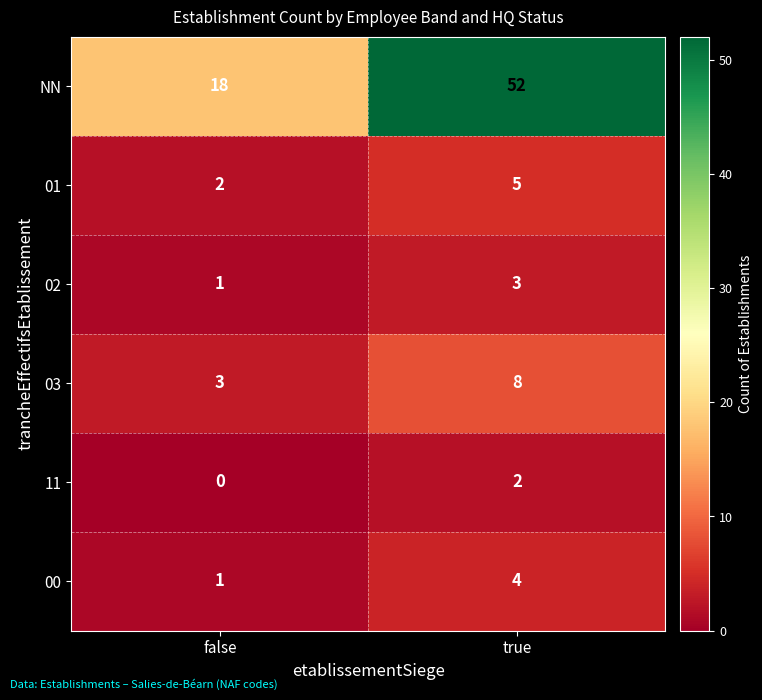

What is the sum of the 01 values at false and true?

7